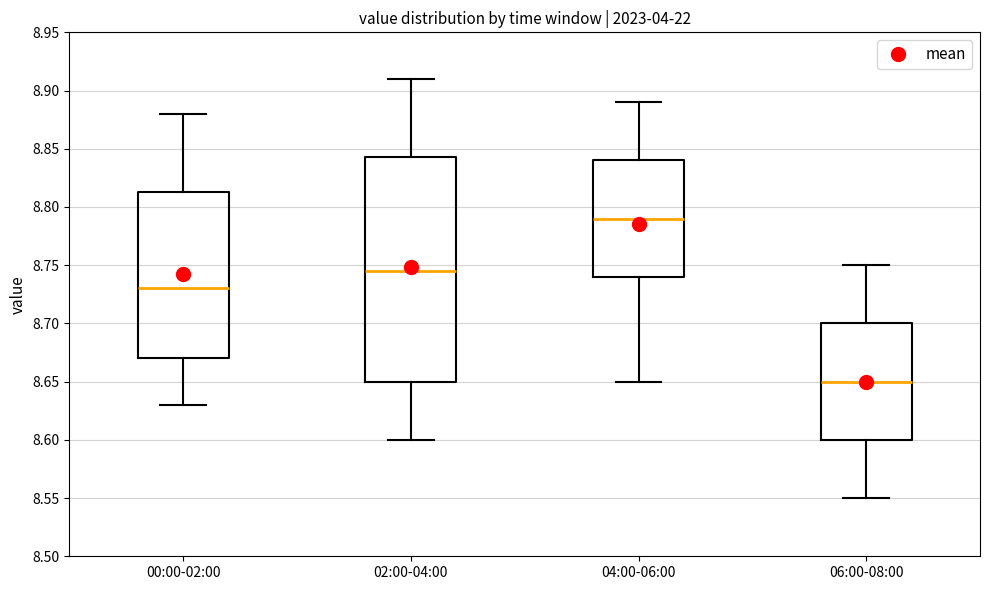

Which box is the tallest, from its lower edge to its upper edge?

02:00-04:00